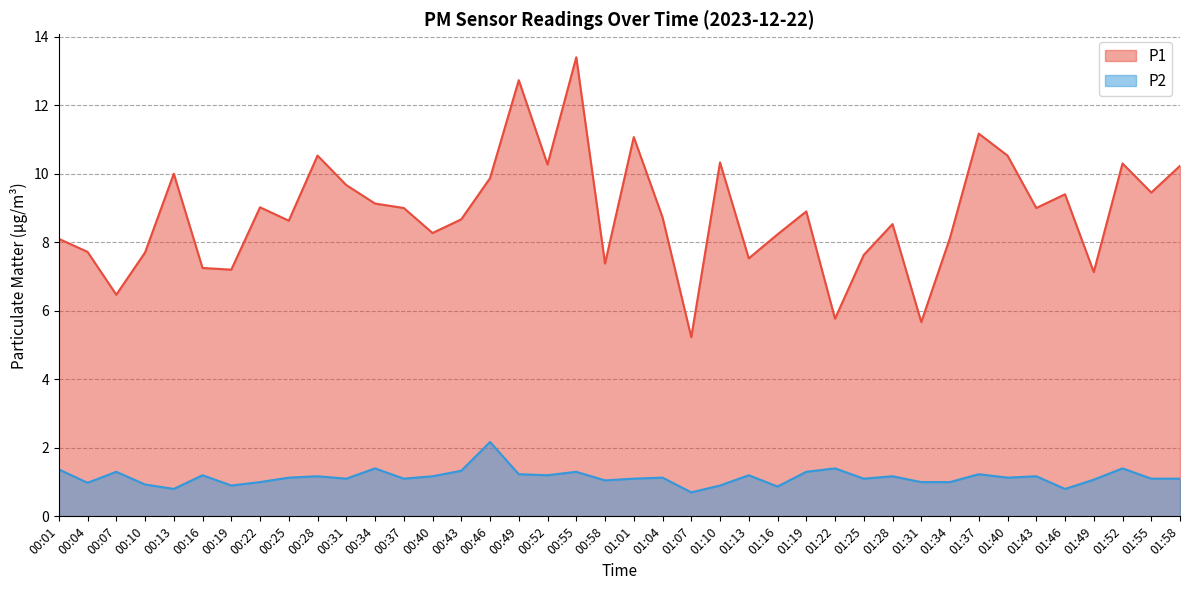

True or false: P1 and P2 intersect in this chart.

False